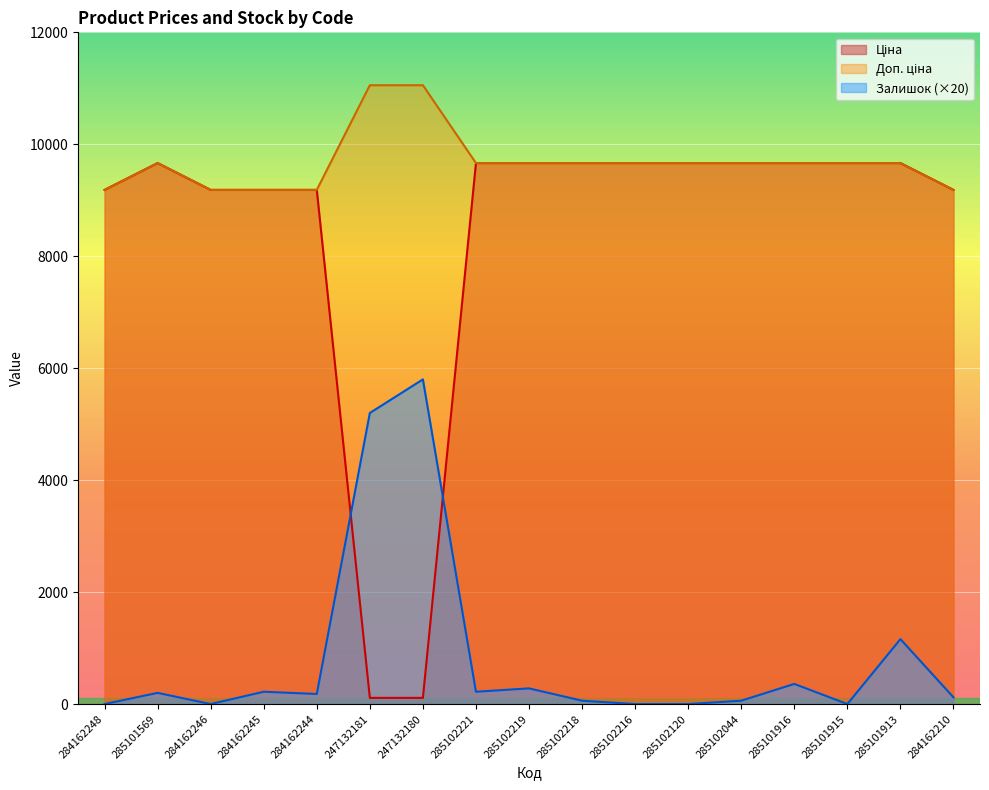

What is the difference between the highest and lowest values at 285102221?

9444.7